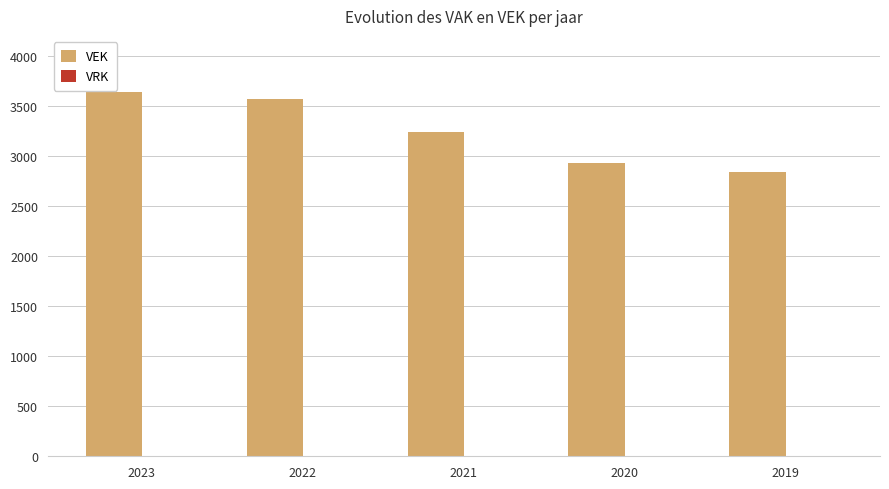

What is the change in value from 2023 to 2020?

-703